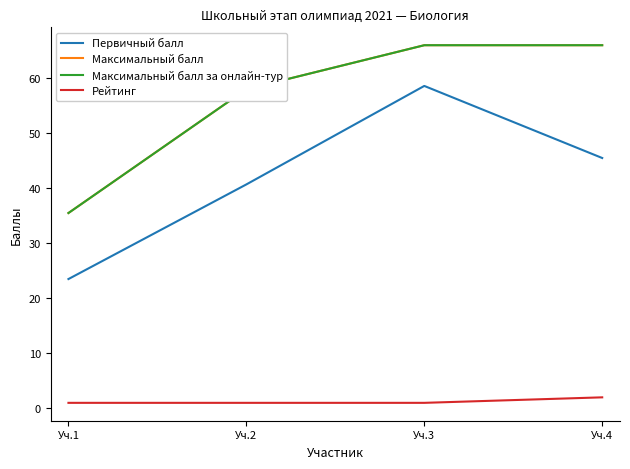

Does the chart display data point markers on the line(s)?

No